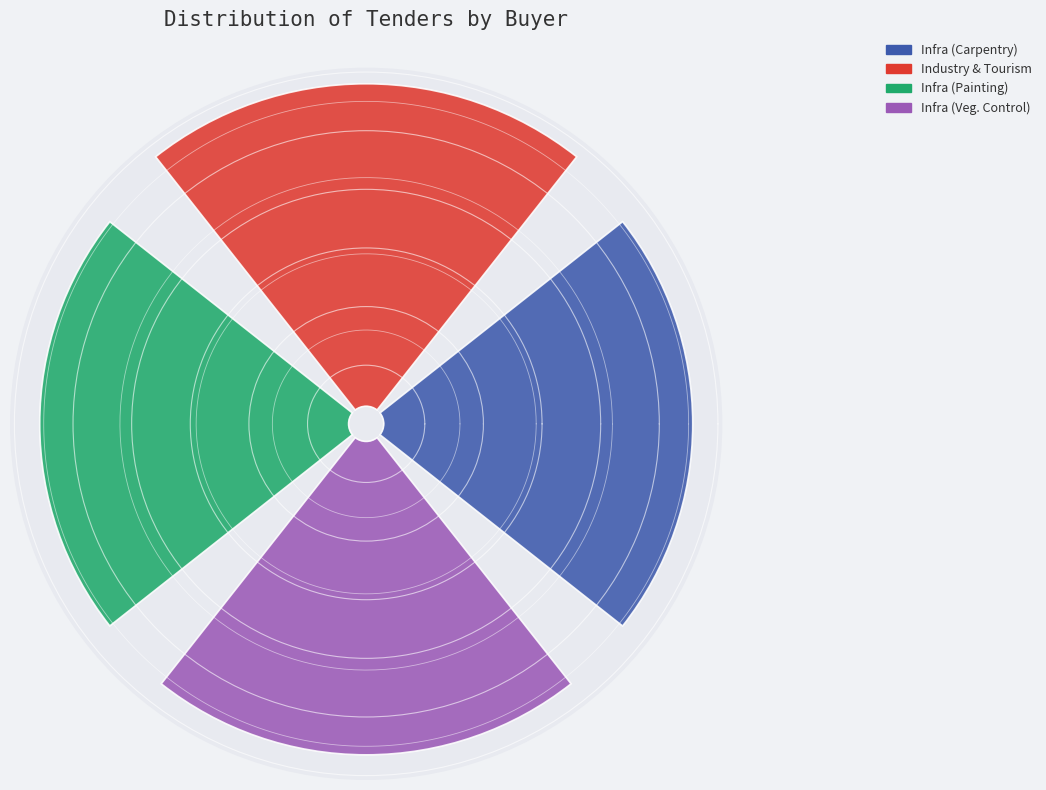

Which category has the biggest portion of the pie?

Industry, Tourism and Investment